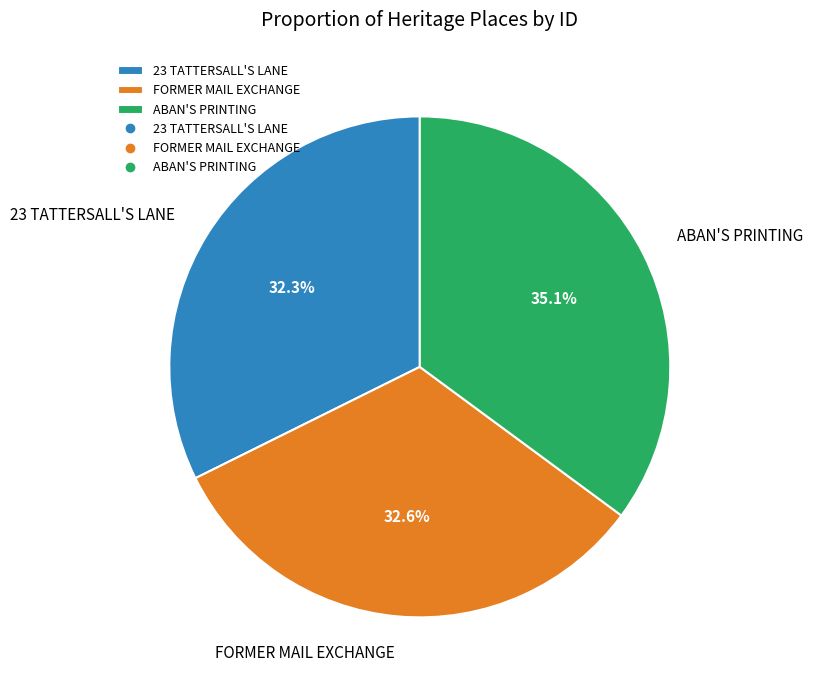

Is there any slice that represents more than half of the pie?

No